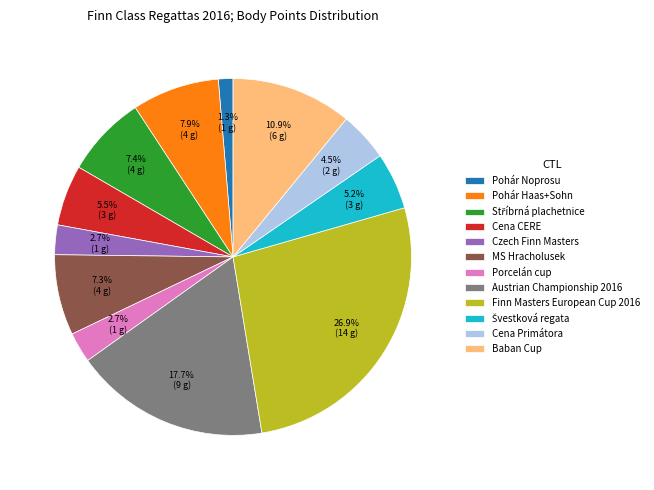

What is the smallest slice in the pie chart?

Pohár Noprosu